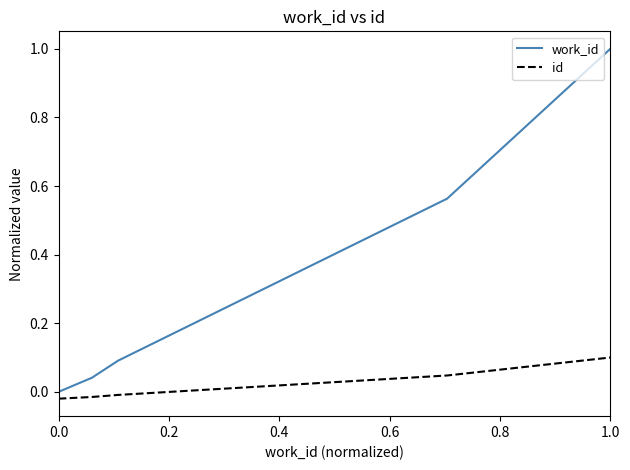

Which series has the largest total across all categories?

work_id